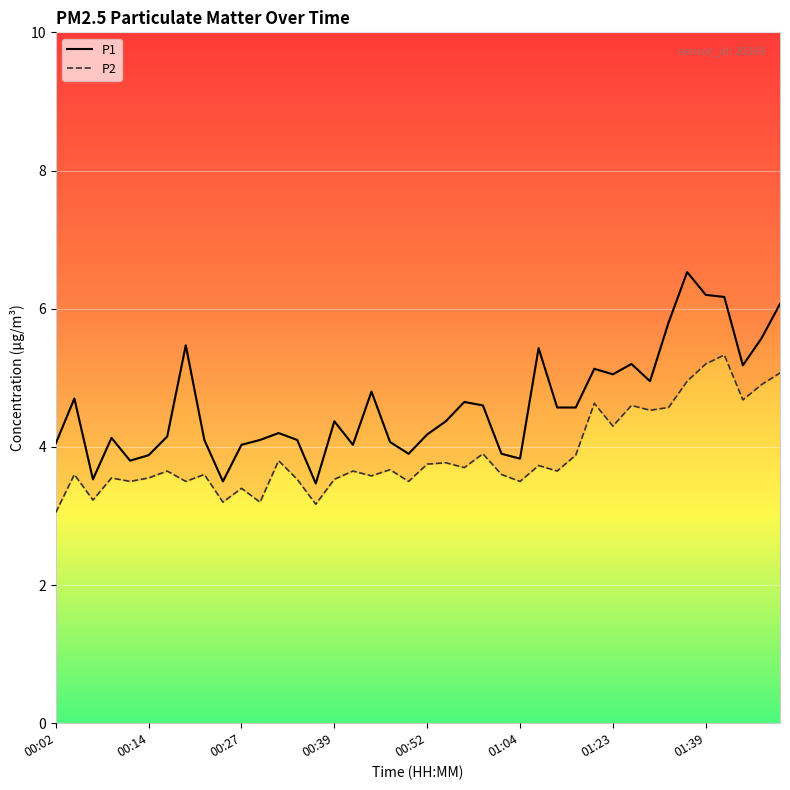

At 00:02, list the series in order from smallest to largest.

P2, P1